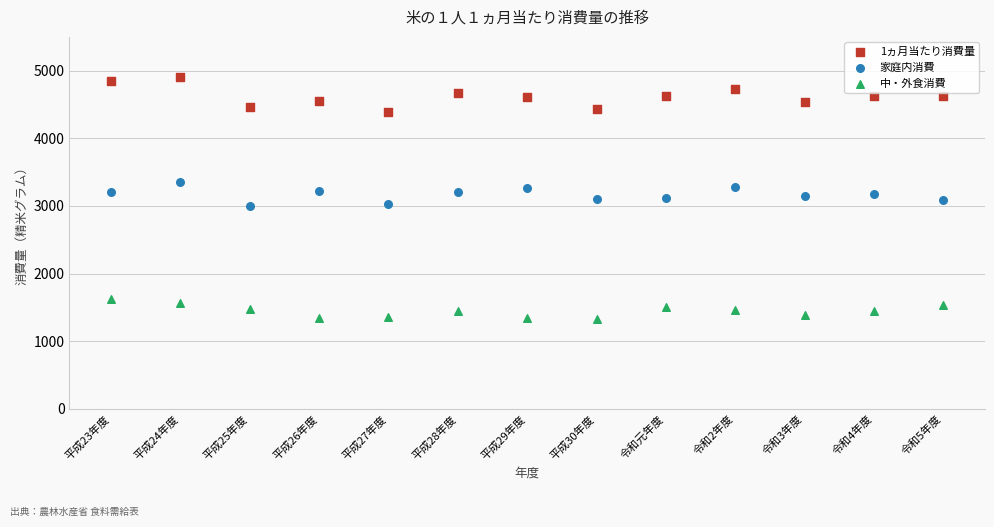

Which series contains the highest Y value?

1ヵ月当たり消費量